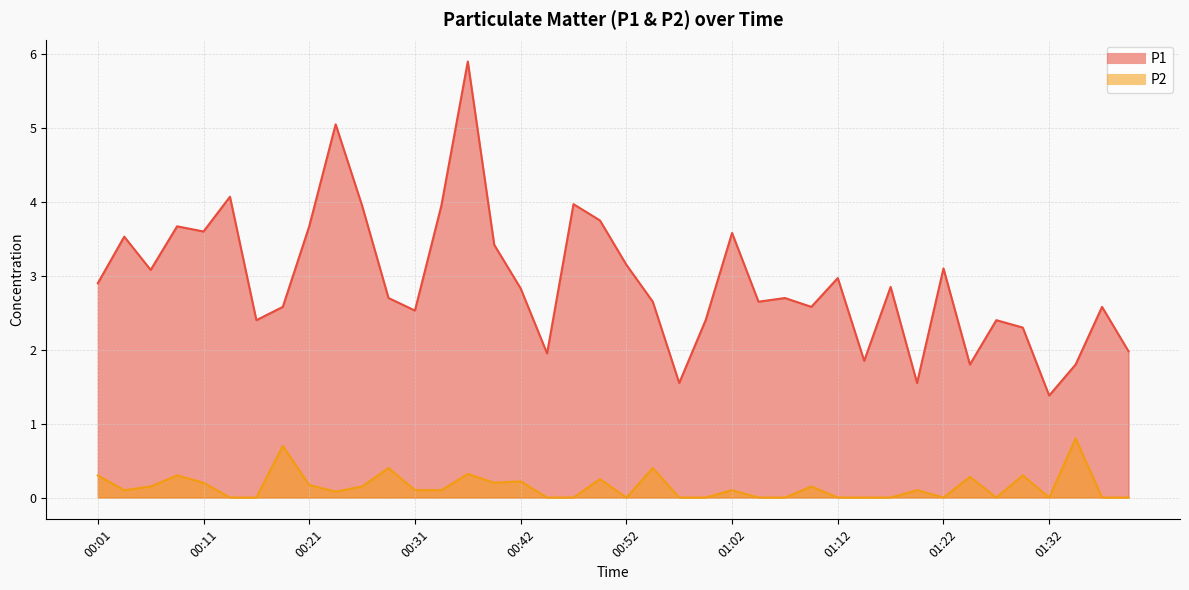

Rank the series at 00:16 from highest to lowest value.

P1, P2